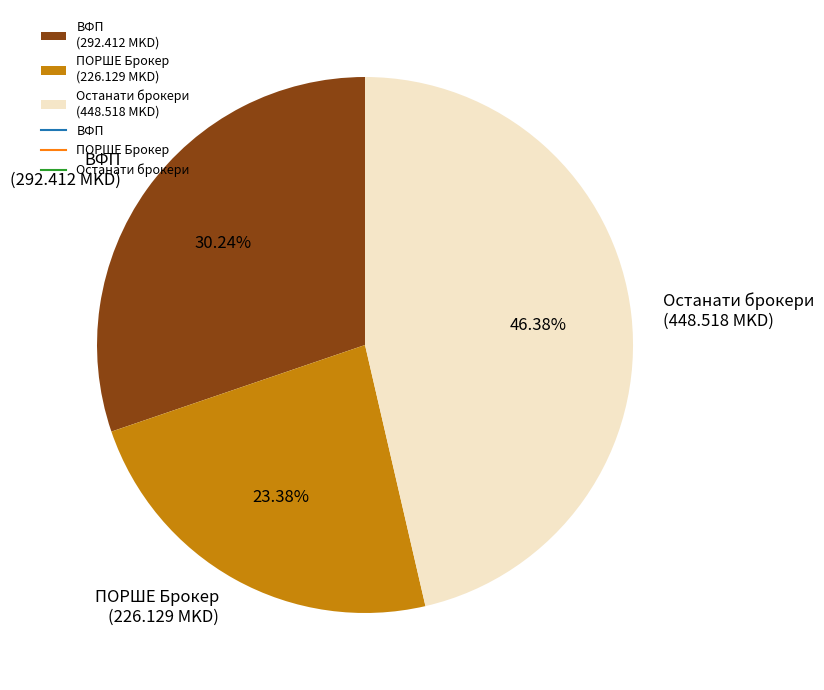

What is the ratio of the value at ПОРШЕ Брокер (226.129 MKD) to the value at ВФП (292.412 MKD)?

0.8